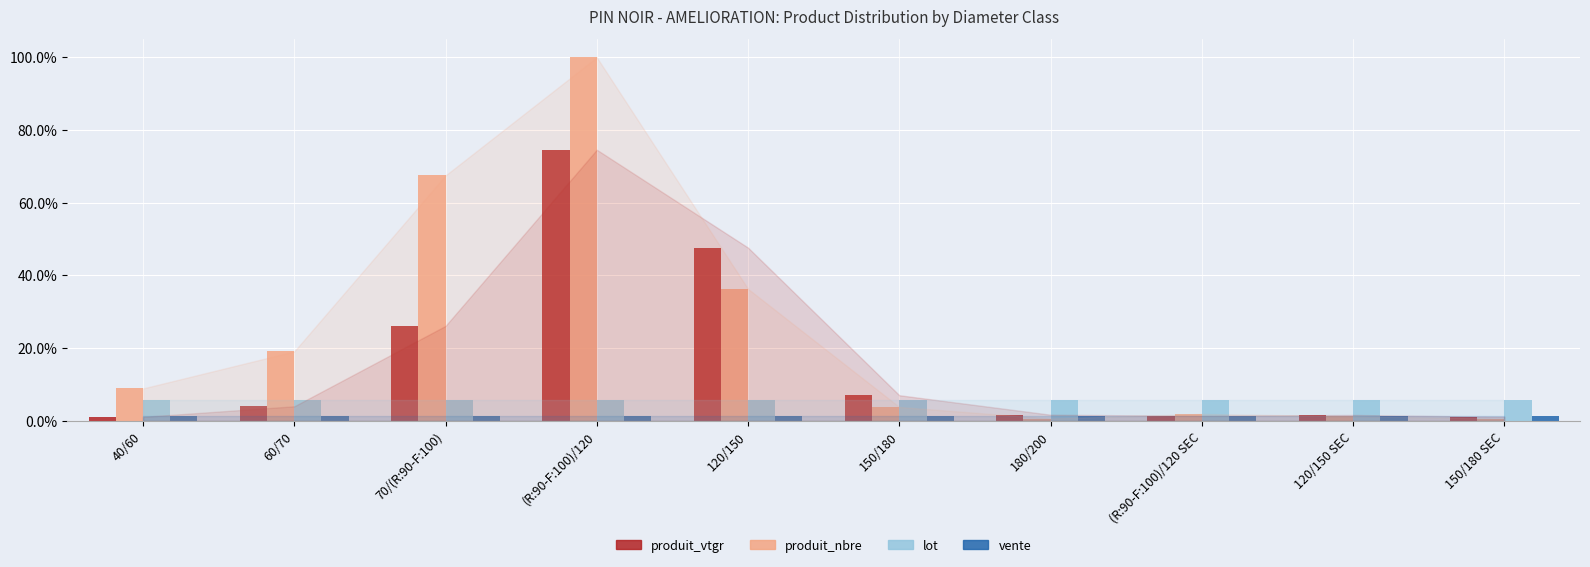

What is the difference between the maximum and second lowest values in the produit_nbre series?

99.4